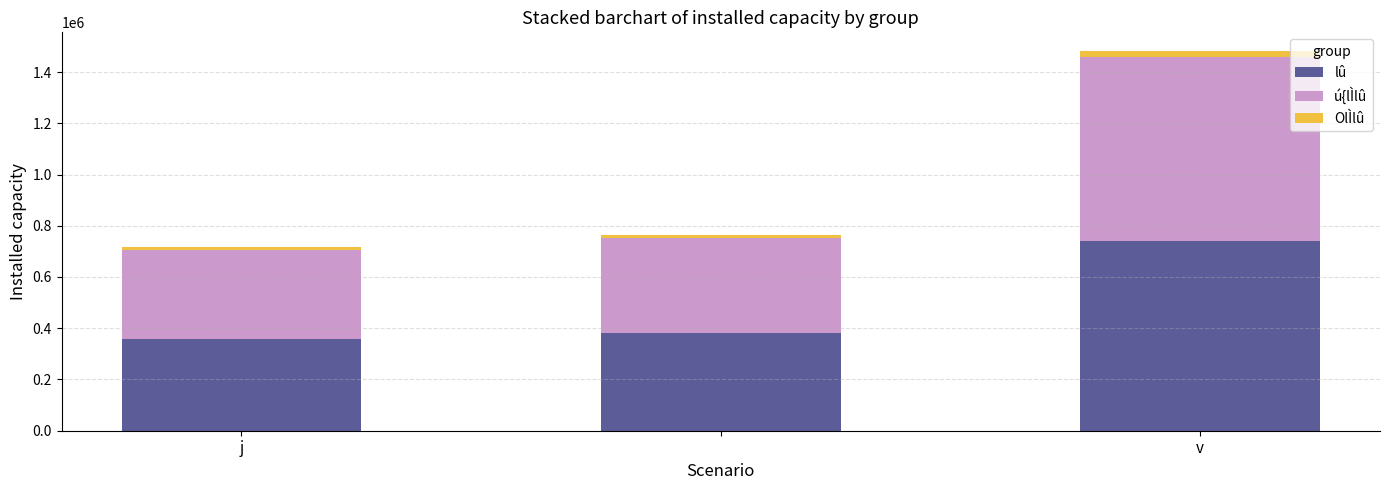

Reading left to right, what are the values for lû?

358087	382330	740417